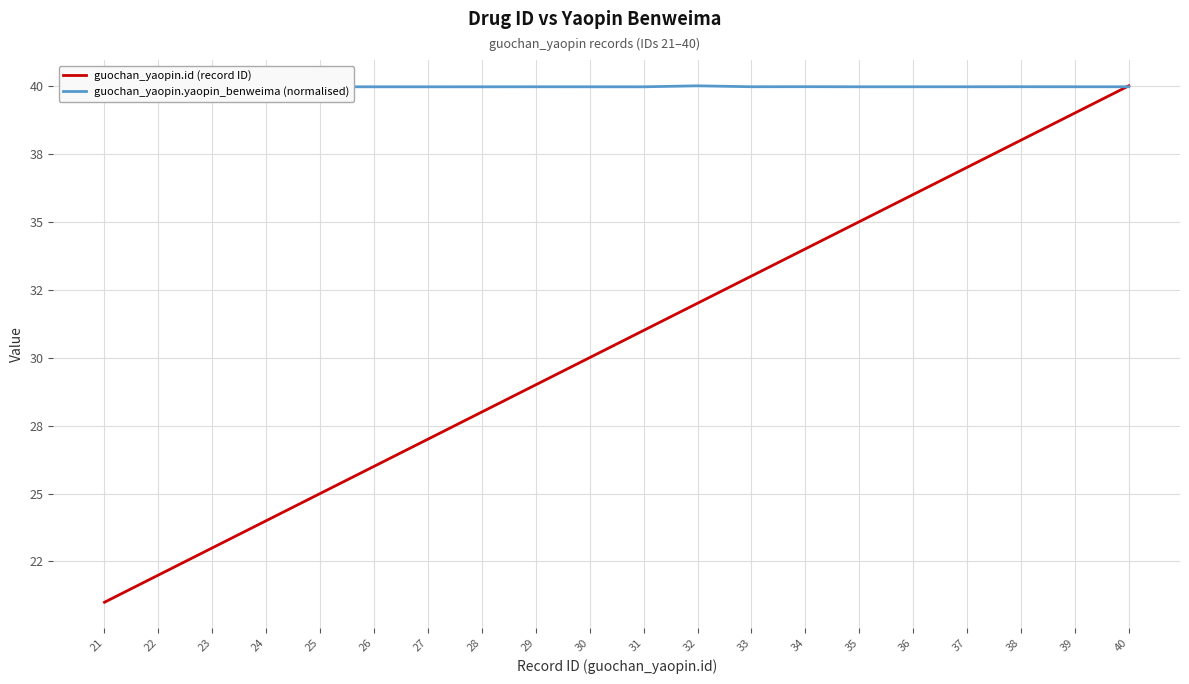

The guochan_yaopin.yaopin_benweima (normalised) series shows 21.5 at 33. True or false?

False